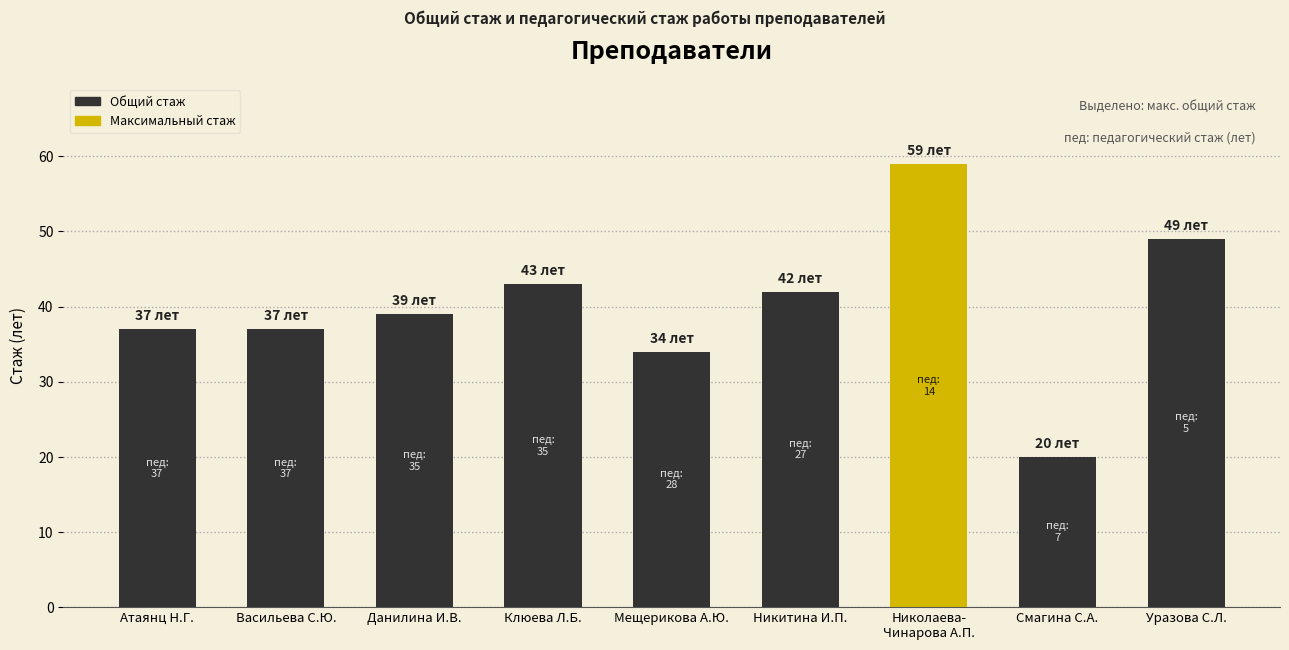

How many bars are there in total?

9